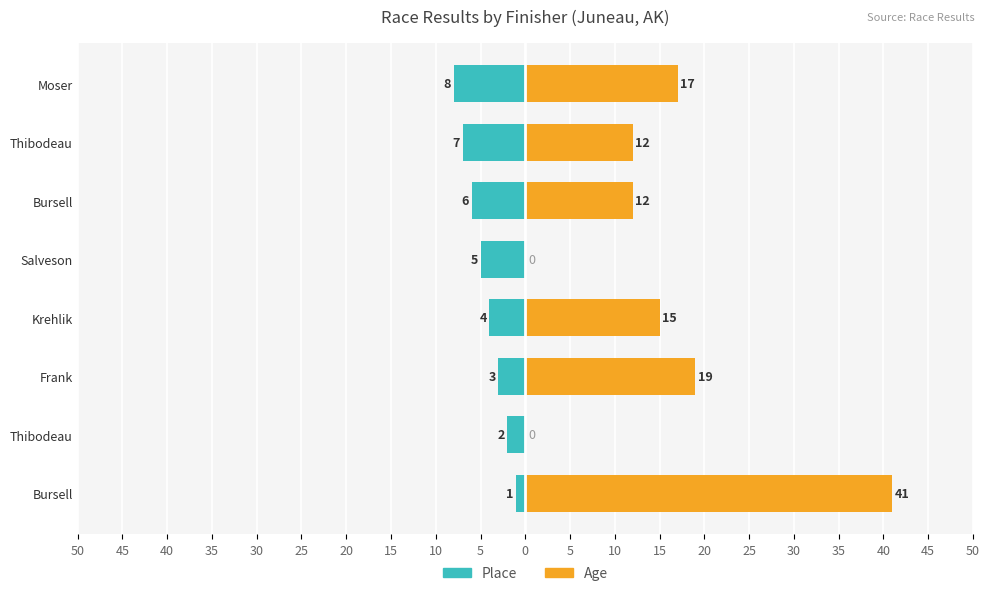

What is the approximate value of Age at Thibodeau, to the nearest 5?

10